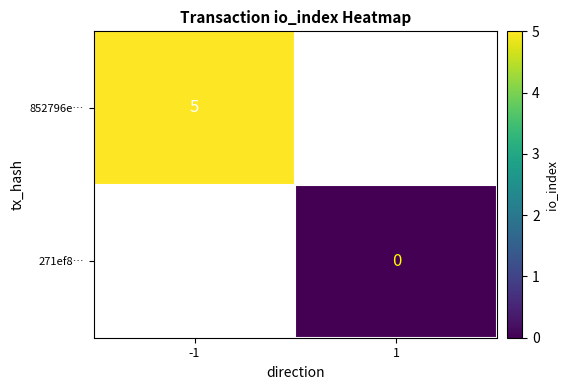

True or false: 852796e… has a value of 5 at -1.

True